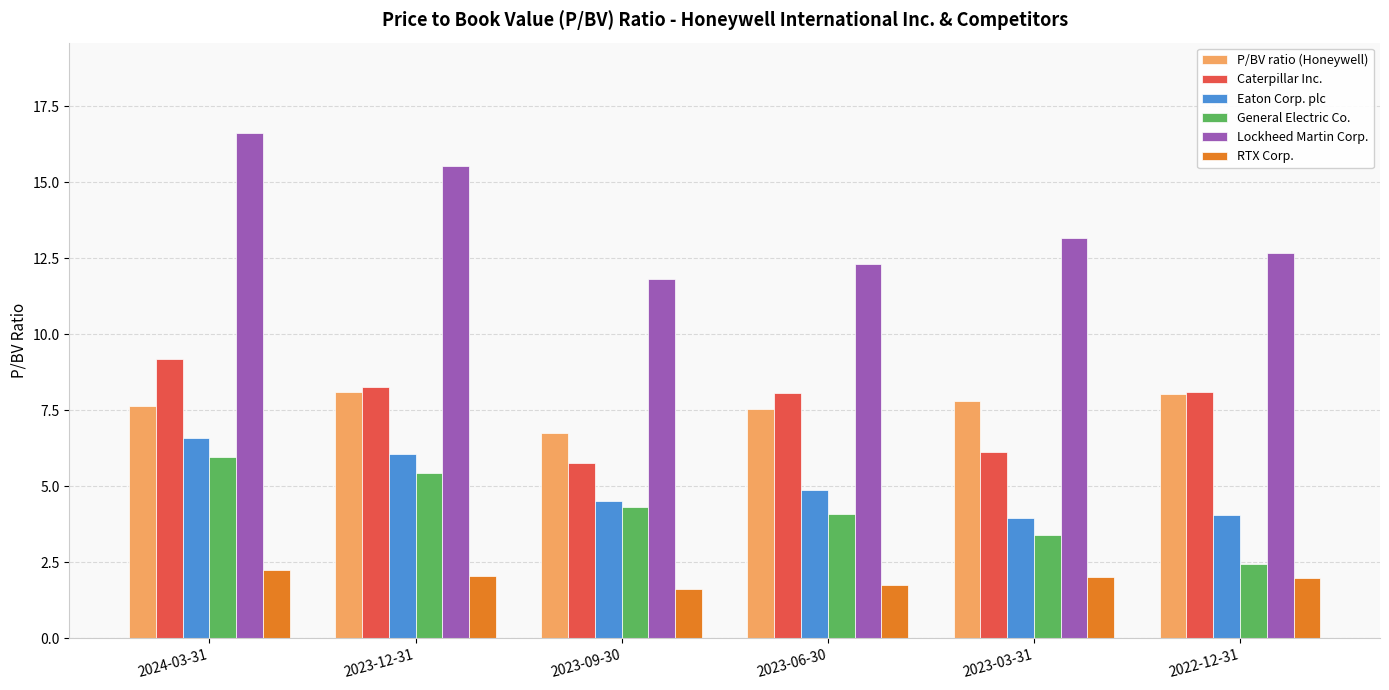

At how many categories does at least one series exceed 10?

6